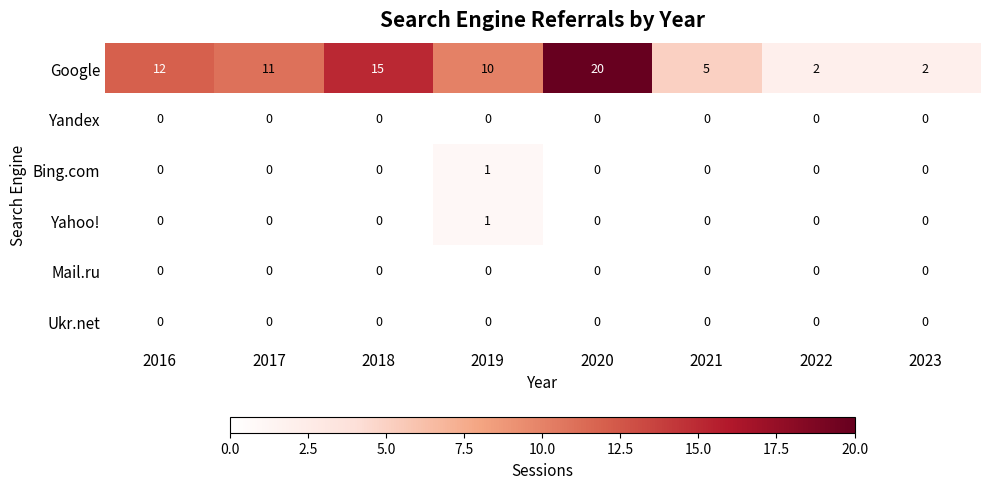

What is the sum of the Google values at 2019 and 2020?

30